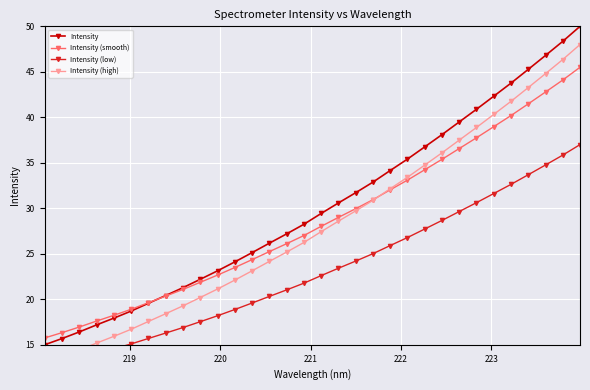

What is the maximum value for Intensity (smooth)?

45.5